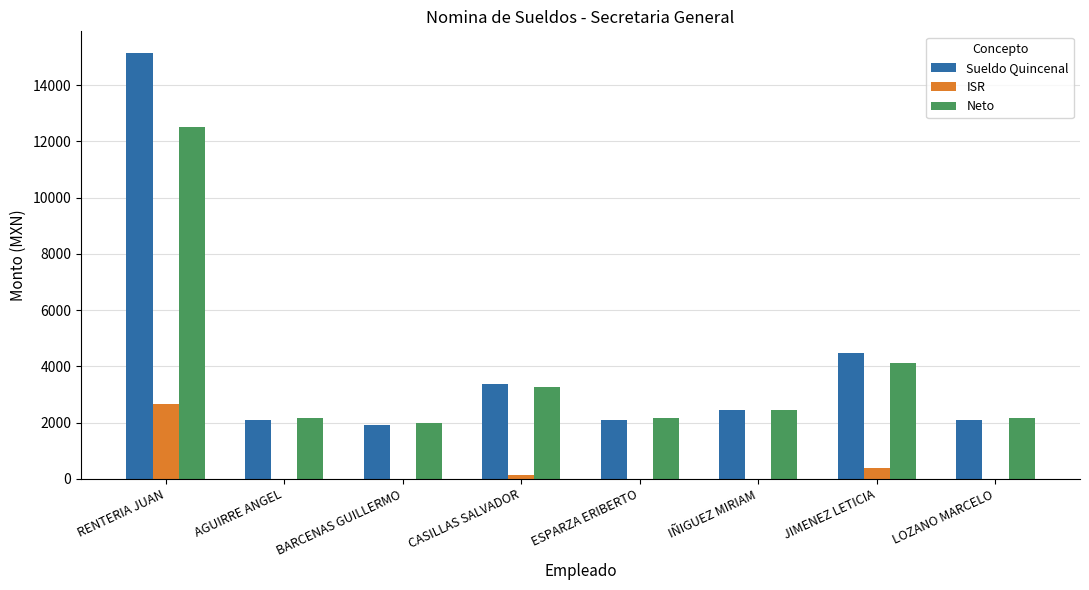

Is the value of Neto at LOZANO MARCELO greater than the value of ISR at LOZANO MARCELO?

Yes